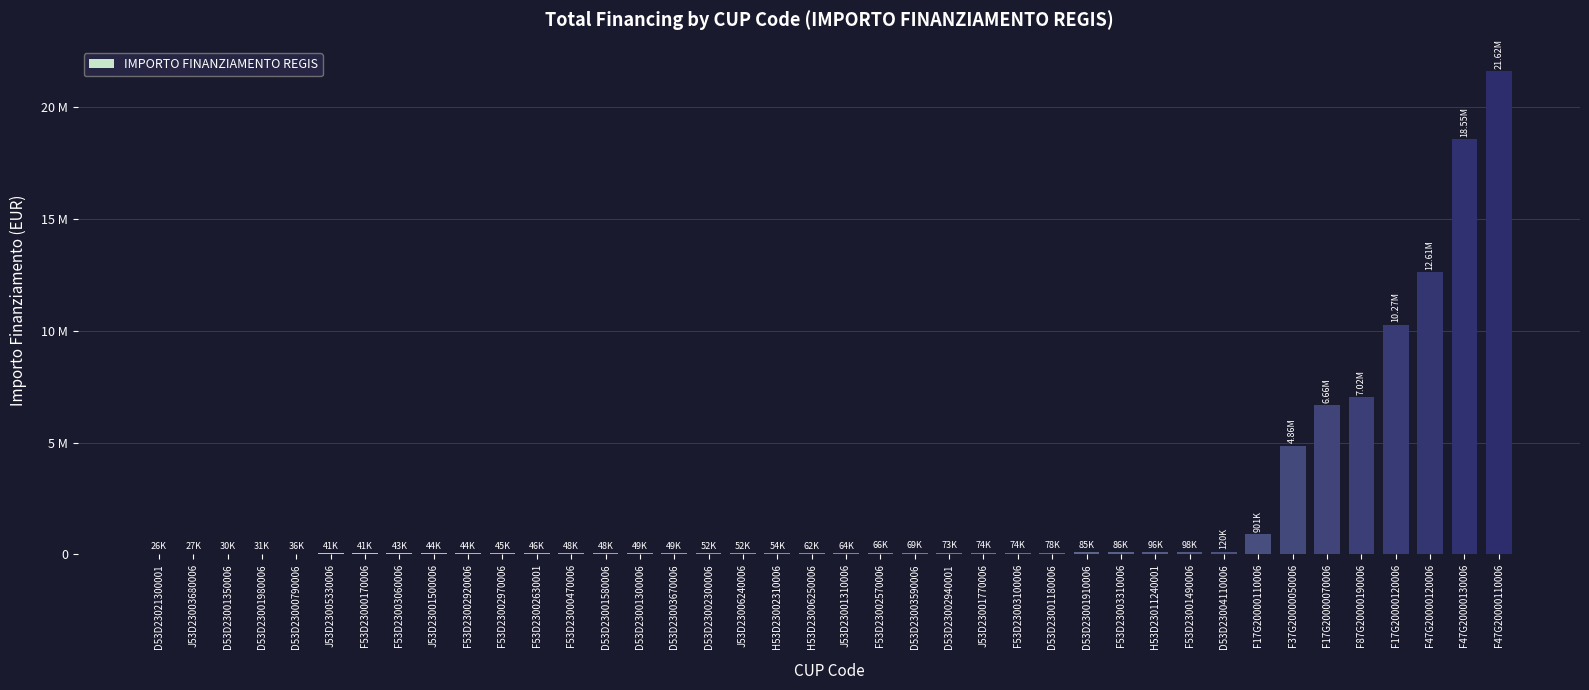

Reading left to right, extract all data points from this chart.

D53D23021300001=25552.0	J53D23003680006=27342.9	D53D23001350006=29640.7	D53D23001980006=30558.8	D53D23000790006=36123.8	J53D23005330006=41196.6	F53D23000170006=41496.0	F53D23003060006=42816.5	J53D23001500006=44036.1	F53D23002920006=44080.6	F53D23002970006=44978.7	F53D23002630001=46312.5	F53D23000470006=47794.5	D53D23001580006=48200.6	D53D23001300006=48776.3	D53D23003670006=48957.9	D53D23002300006=51504.7	J53D23006240006=52455.4	H53D23002310006=54144.9	H53D23006250006=62062.4	J53D23001310006=63747.5	F53D23002570006=66393.6	D53D23003590006=68925.6	D53D23002940001=73250.1	J53D23001770006=73636.1	F53D23003100006=73886.6	D53D23001180006=77926.5	D53D23001910006=84977.9	F53D23003310006=86371.0	H53D23011240001=96064.0	F53D23001490006=97812.0	D53D23004110006=119783.4	F17G20000110006=900630.0	F37G20000050006=4863405.0	F17G20000070006=6664665.0	F87G20000190006=7024917.0	F17G20000120006=10267188.0	F47G20000120006=12608826.0	F47G20000130006=18552987.0	F47G20000110006=21615132.0